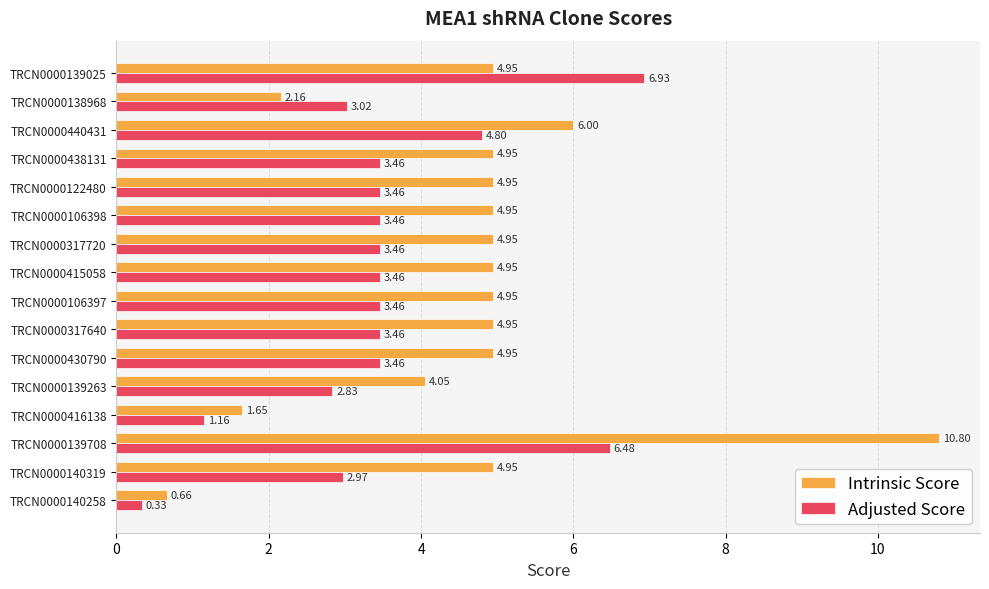

Which series has the widest spread of values?

Intrinsic Score